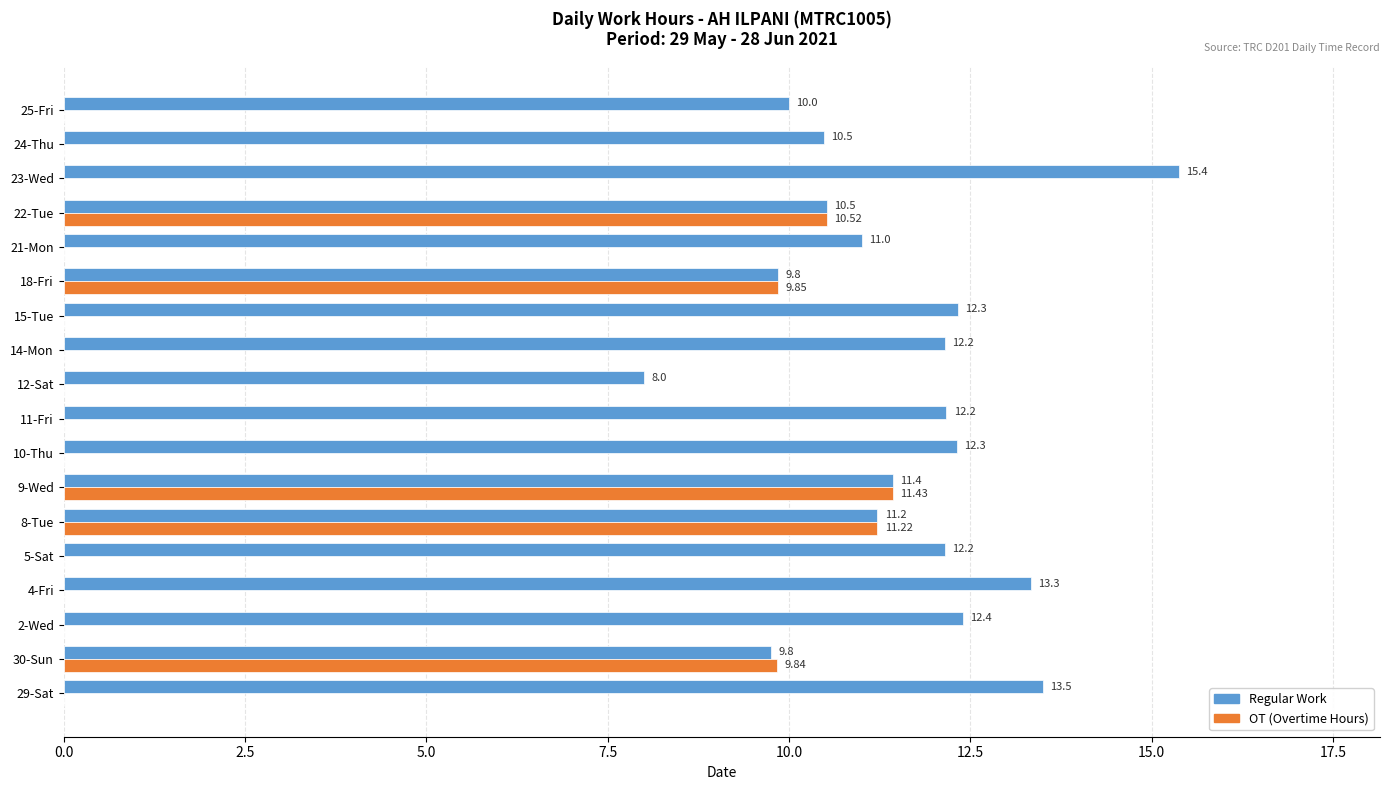

Is the value of OT (Overtime Hours) at 4-Fri greater than the value of Regular Work at 10-Thu?

No